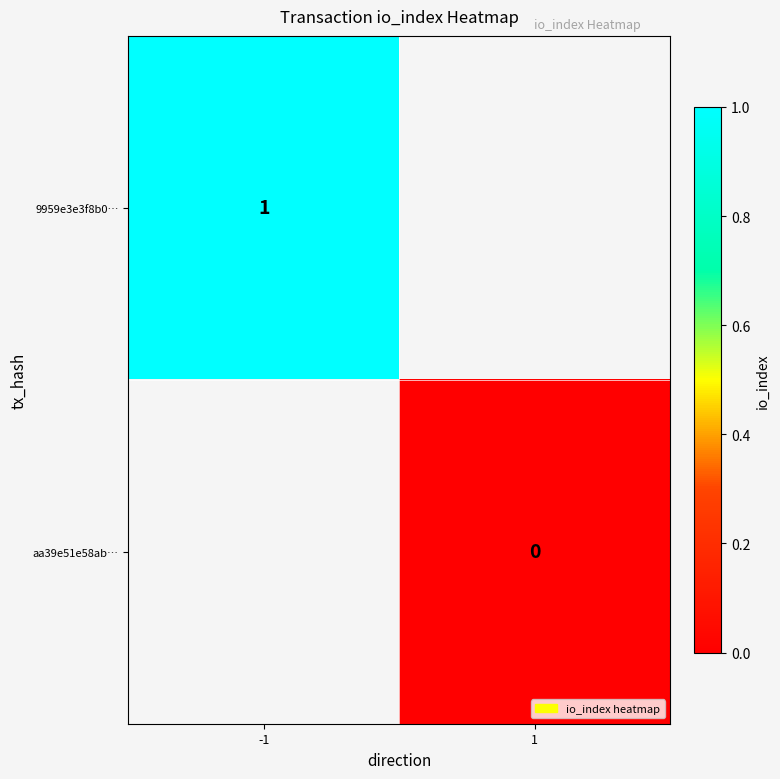

Is it true that 9959e3e3f8b0… equals 1 at -1?

True